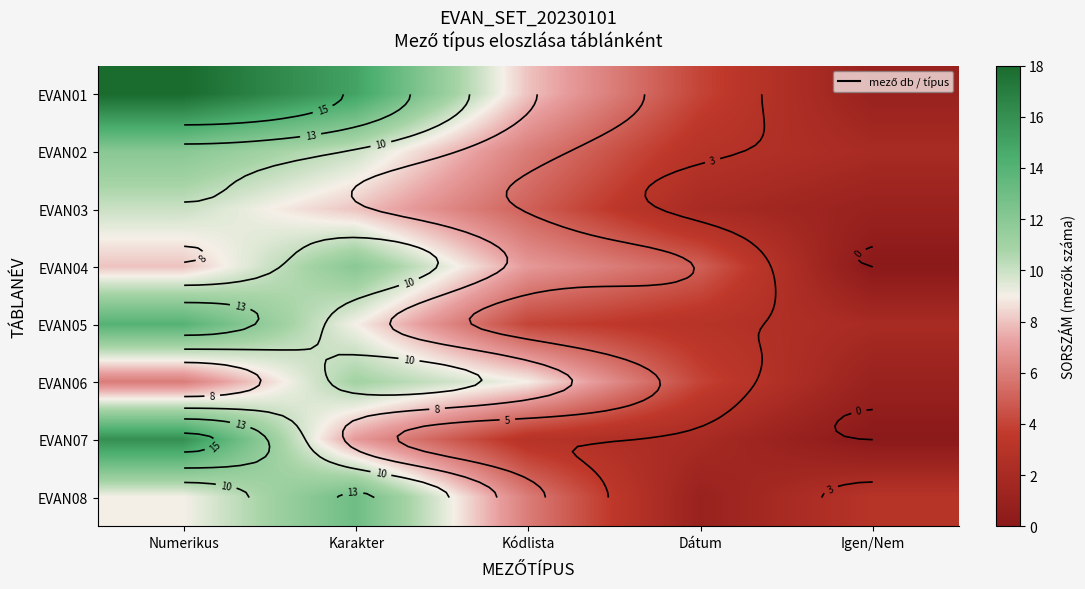

True or false: EVAN06 has a value of 11 at Karakter.

True